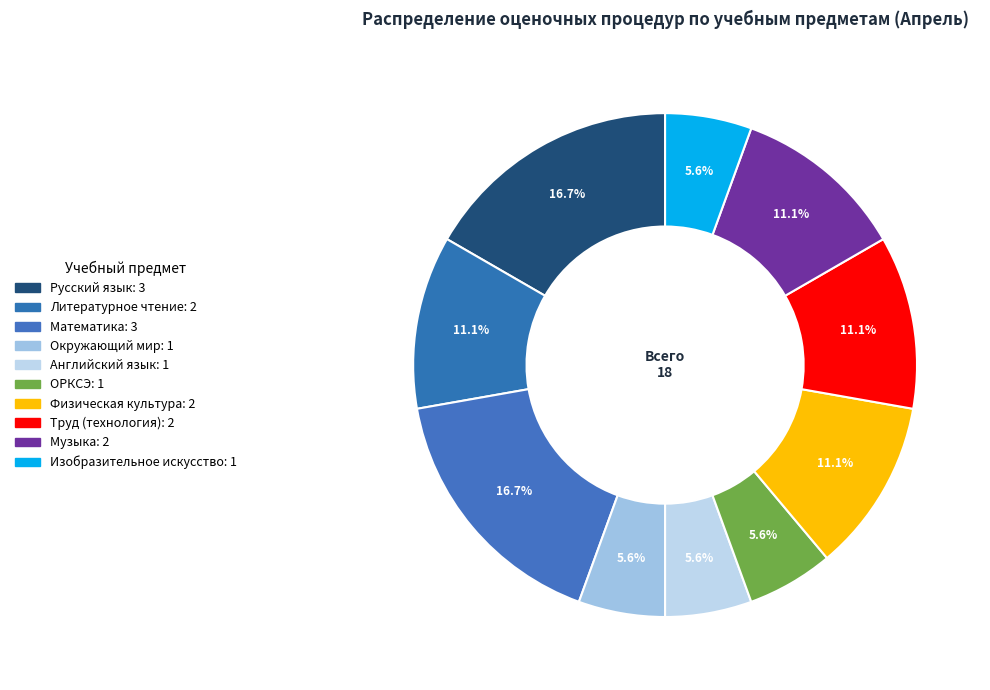

What is the smallest slice in the pie chart?

Окружающий мир